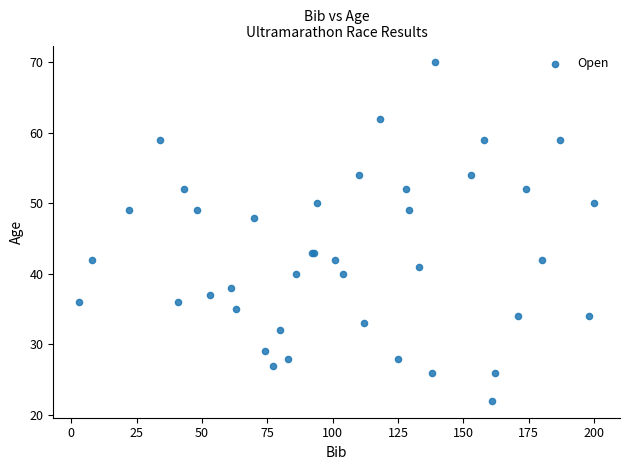

What Y value in the scatter plot is closest to 46?

48